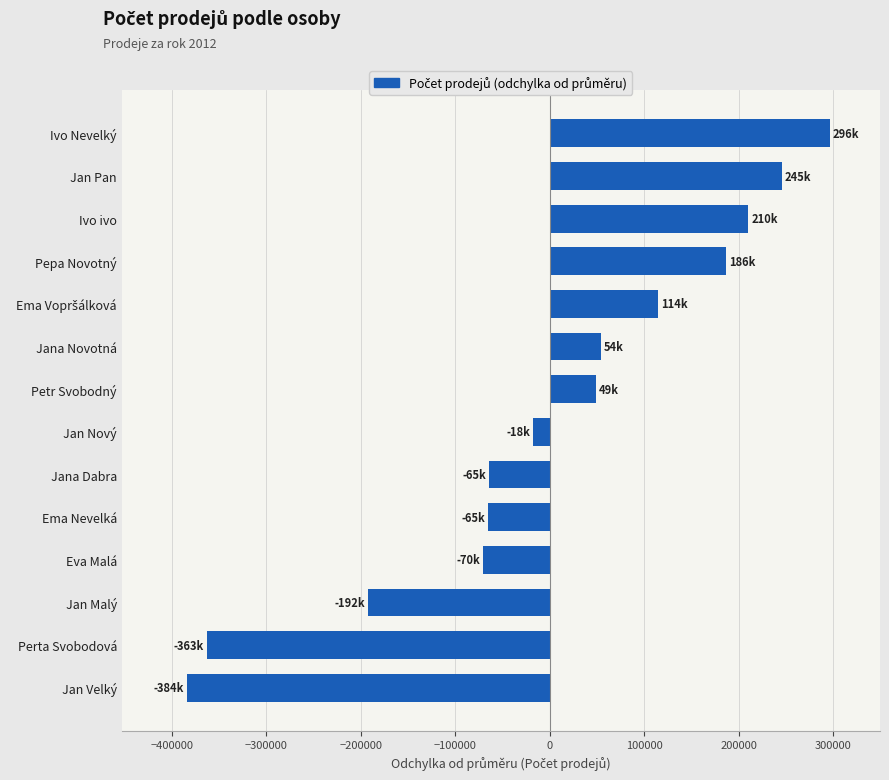

What is the label of the 6th bar from the bottom?

Jana Dabra